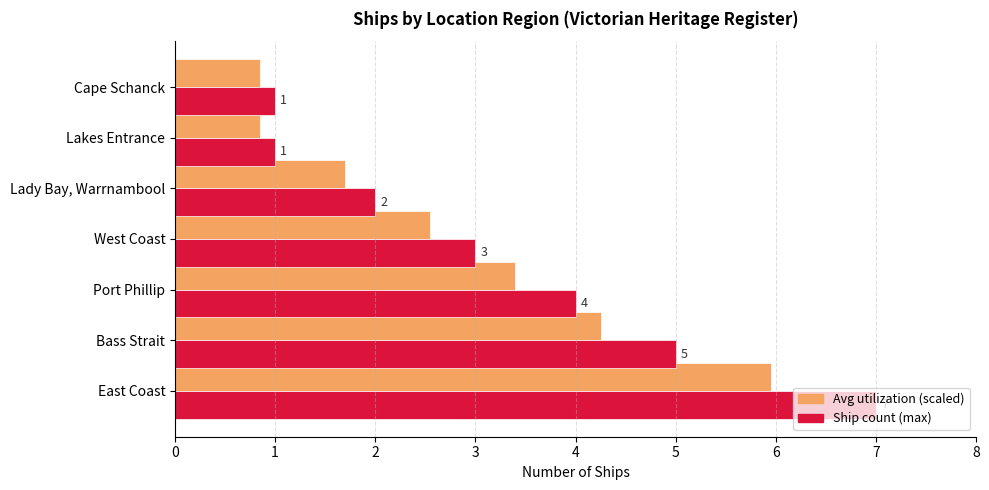

At which category is the sum across all series the highest?

East Coast